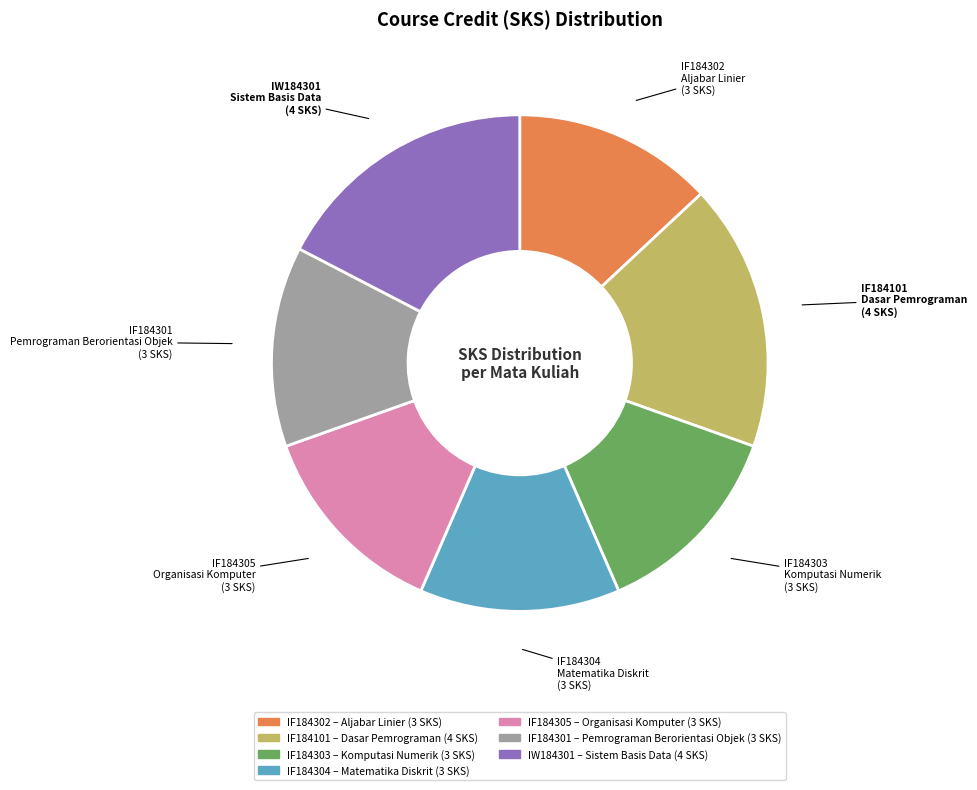

True or false: IF184301 accounts for 13% of the total.

True